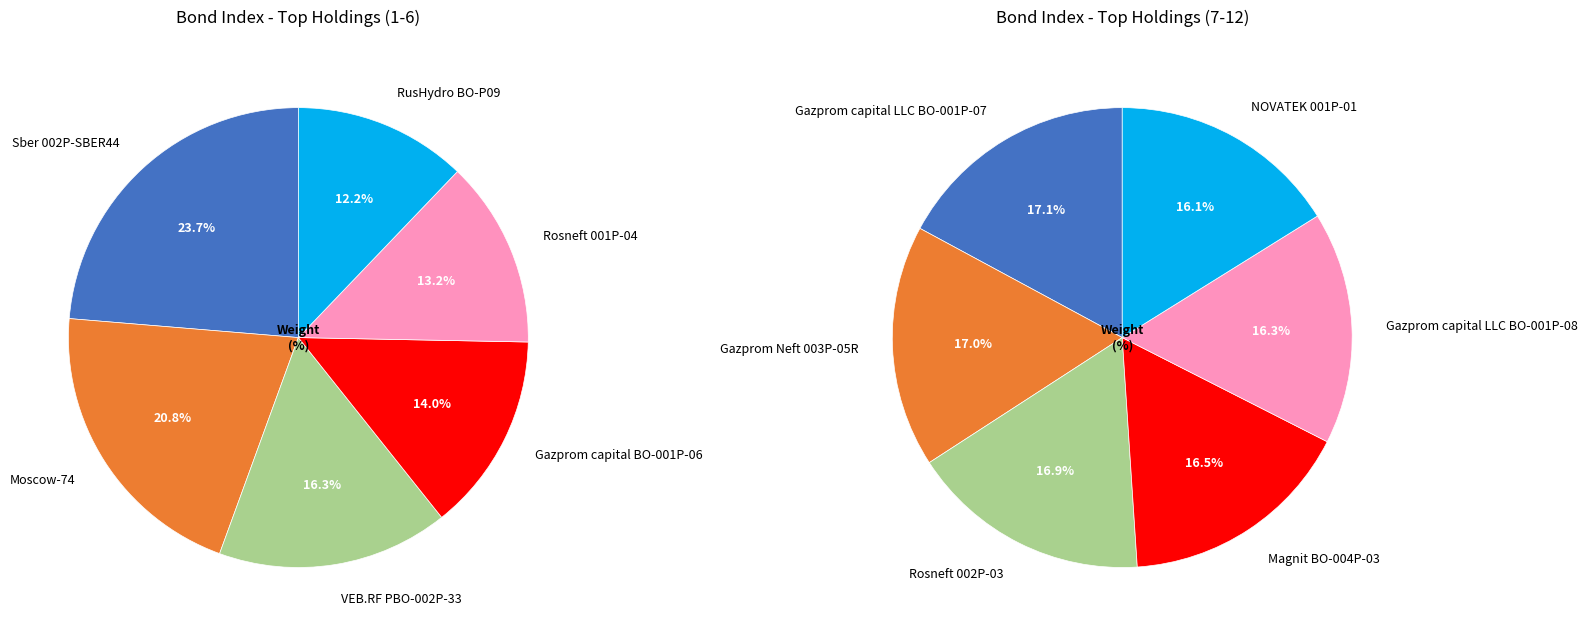

Which category has the biggest portion of the pie?

Sber 002P-SBER44